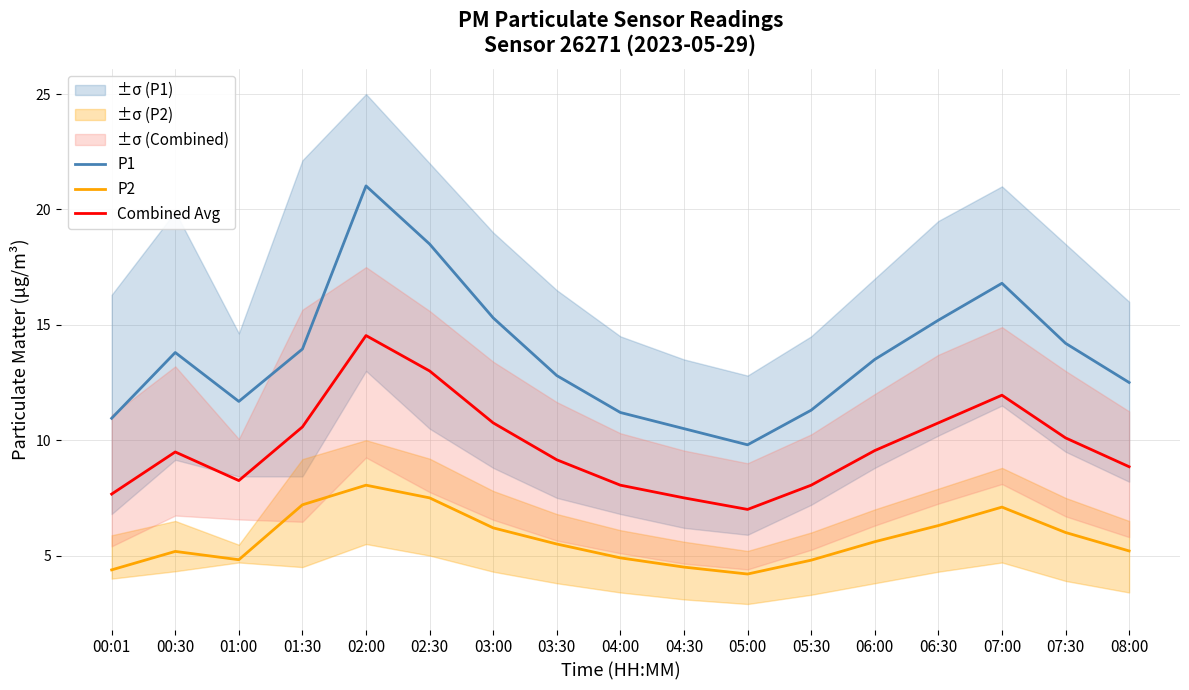

True or false: P1 and Combined Avg cross at least once.

False